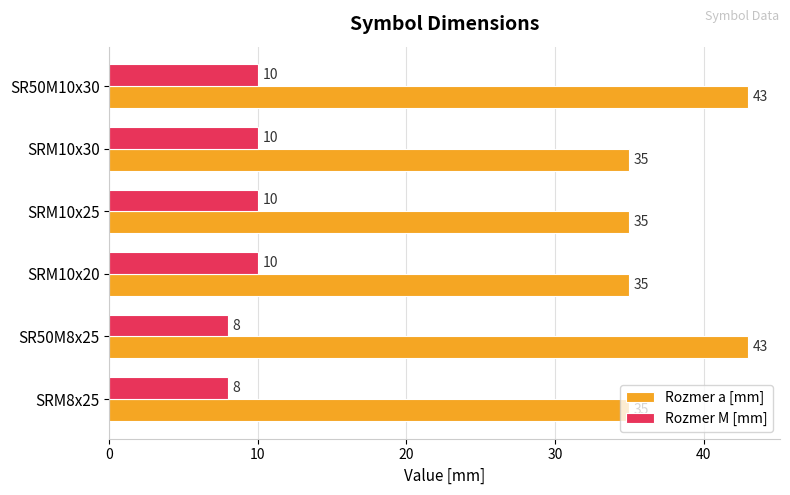

How many Rozmer a [mm] values are between 35 and 43?

6